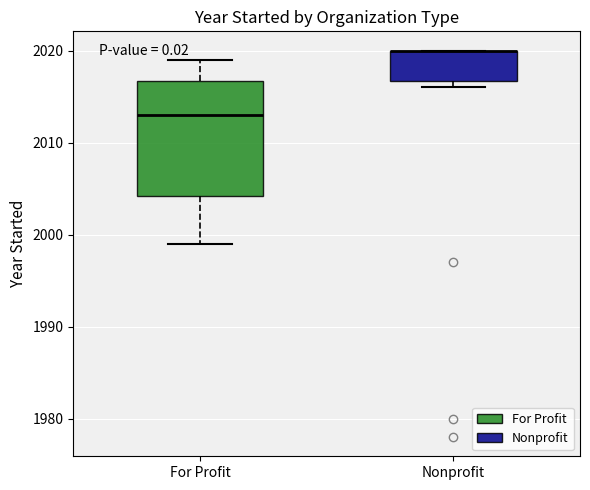

Comparing the boxes themselves (not the whiskers), which one is the tallest?

For Profit